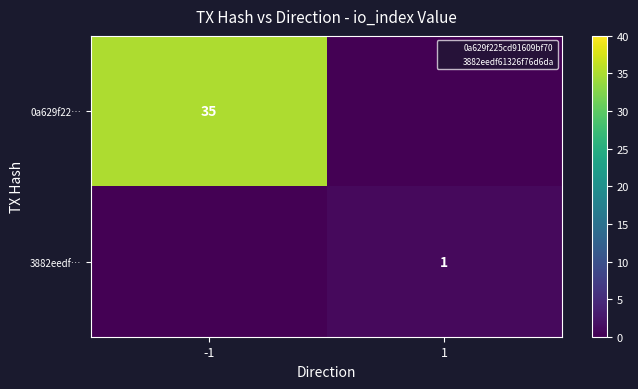

How many categories are shown in the chart?

2